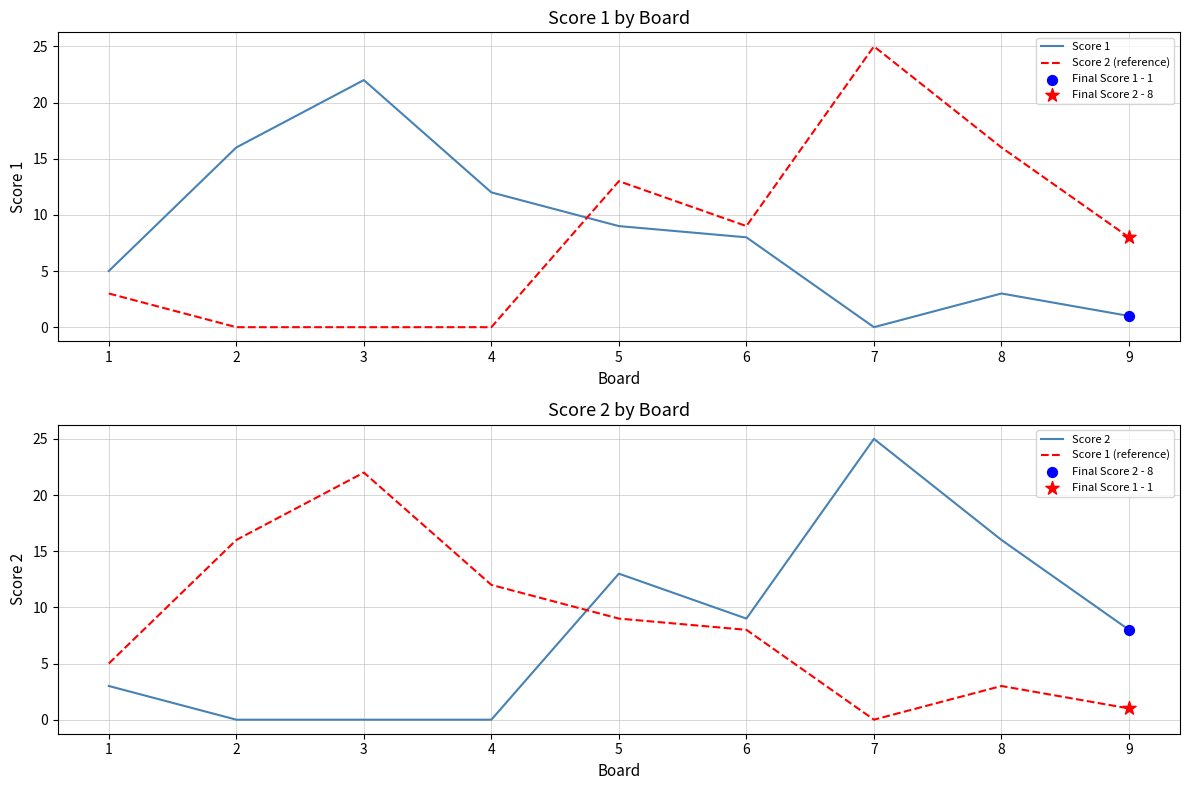

At how many categories does at least one series exceed 24?

1